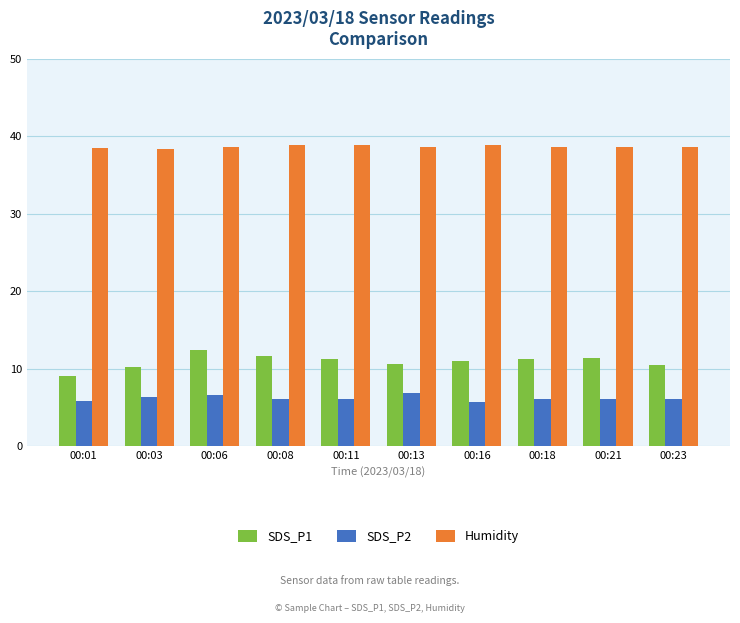

What is the smallest value displayed?

5.6